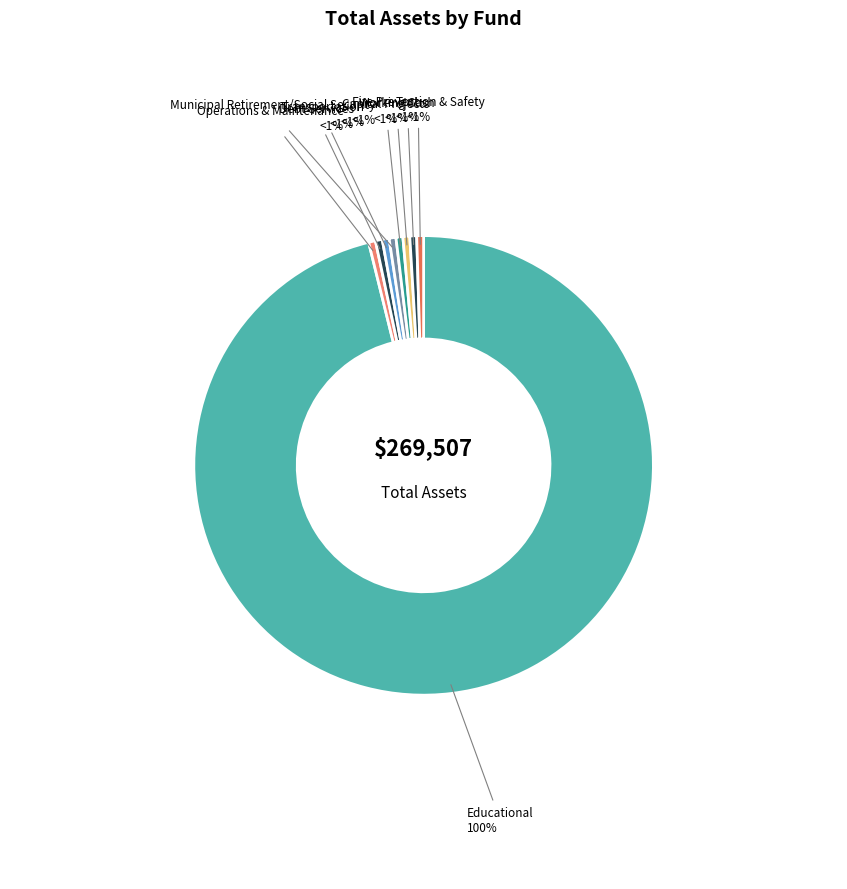

Rank the categories by value from lowest to highest.

Operations & Maintenance, Debt Services, Transportation, Municipal Retirement/Social Security, Capital Projects, Working Cash, Tort, Fire Prevention & Safety, Educational